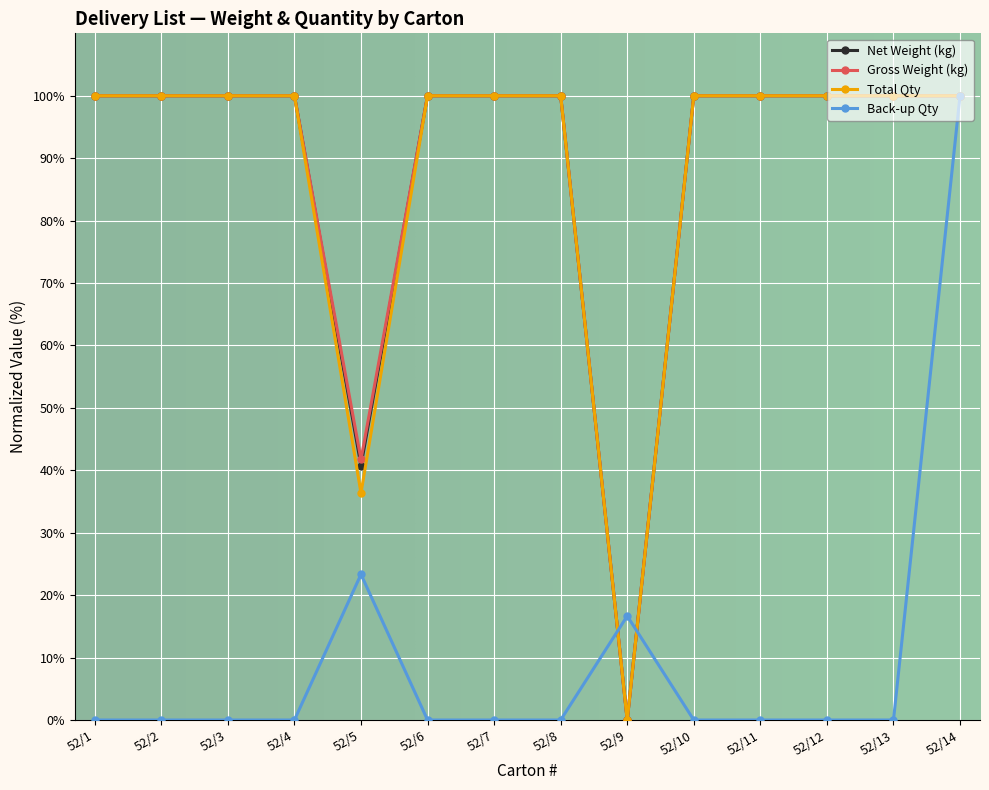

At how many categories does at least one series exceed 26?

13